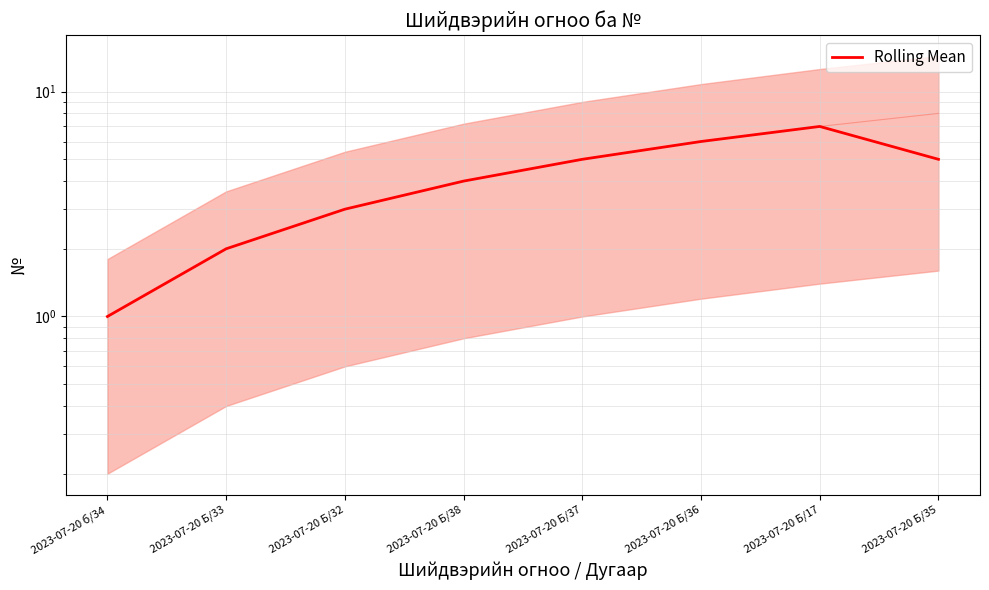

Rank the categories by value from lowest to highest.

2023-07-20 б/34, 2023-07-20 Б/33, 2023-07-20 Б/32, 2023-07-20 Б/38, 2023-07-20 Б/37, 2023-07-20 Б/35, 2023-07-20 Б/36, 2023-07-20 Б/17